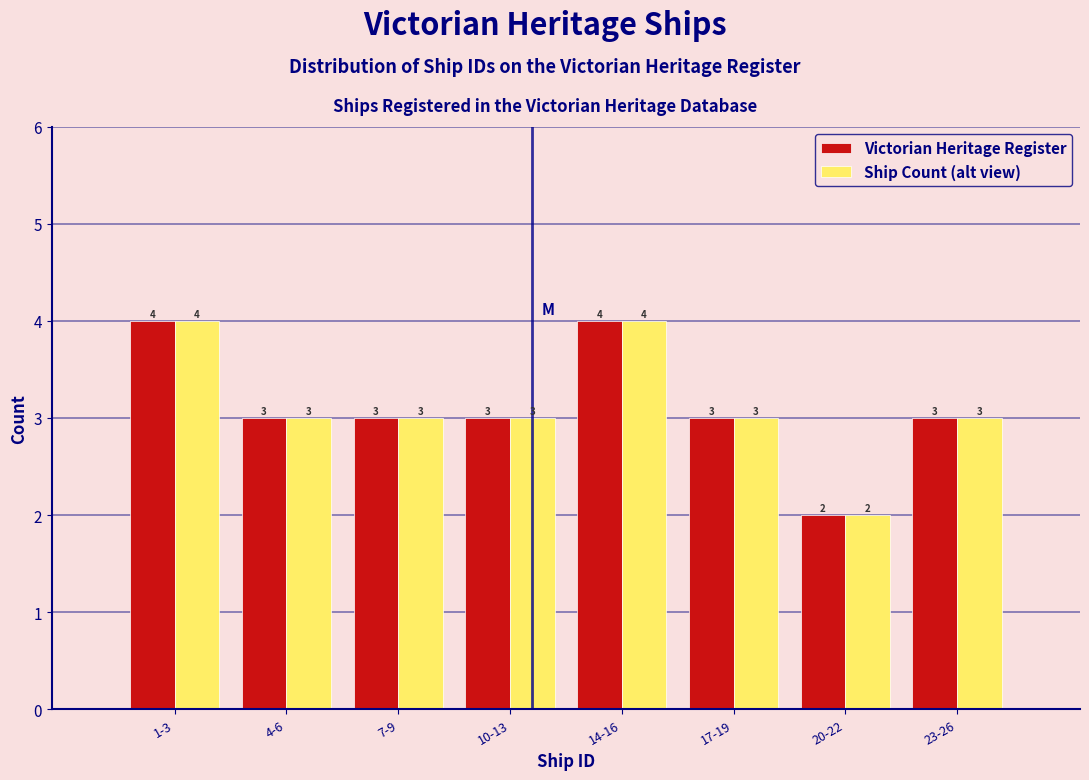

Reading left to right, list all the values displayed in this chart.

Victorian Heritage Register: 1-3=4	4-6=3	7-9=3	10-13=3	14-16=4	17-19=3	20-22=2	23-26=3
Ship Count (alt view): 1-3=4	4-6=3	7-9=3	10-13=3	14-16=4	17-19=3	20-22=2	23-26=3